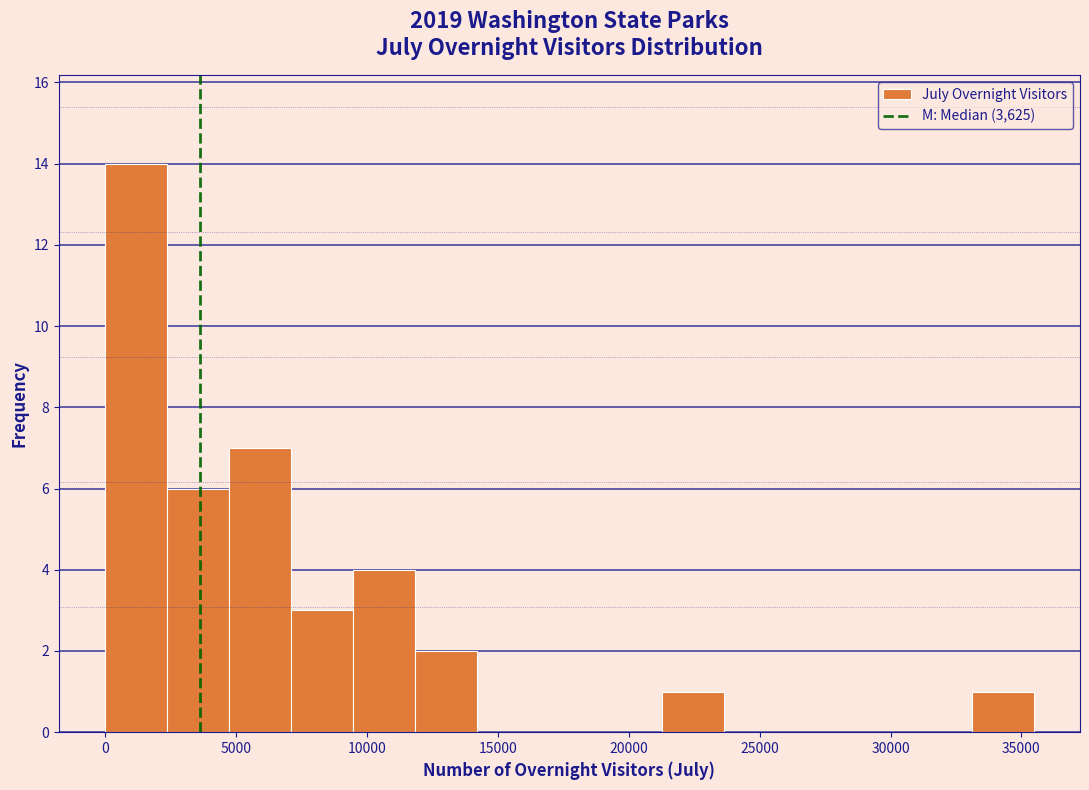

Reading left to right, transcribe this chart: for each bar, give the range it covers on the x-axis and its height. Neither the bar edges nor the heights are printed on the chart, so give them approximately, as read against the axes.

0 to 2500: 14
2500 to 4500: 6
4500 to 7000: 7
7000 to 9500: 3
9500 to 12000: 4
12000 to 14000: 2
14000 to 16500: 0
16500 to 19000: 0
19000 to 21500: 0
21500 to 23500: 1
23500 to 26000: 0
26000 to 28500: 0
28500 to 30500: 0
30500 to 33000: 0
33000 to 35500: 1